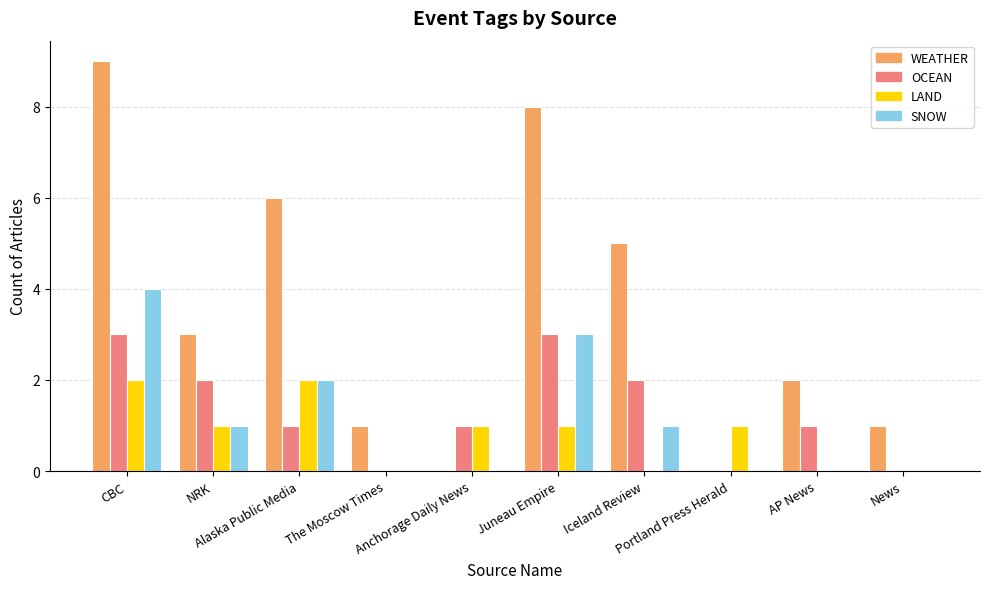

Are the bars horizontal?

No